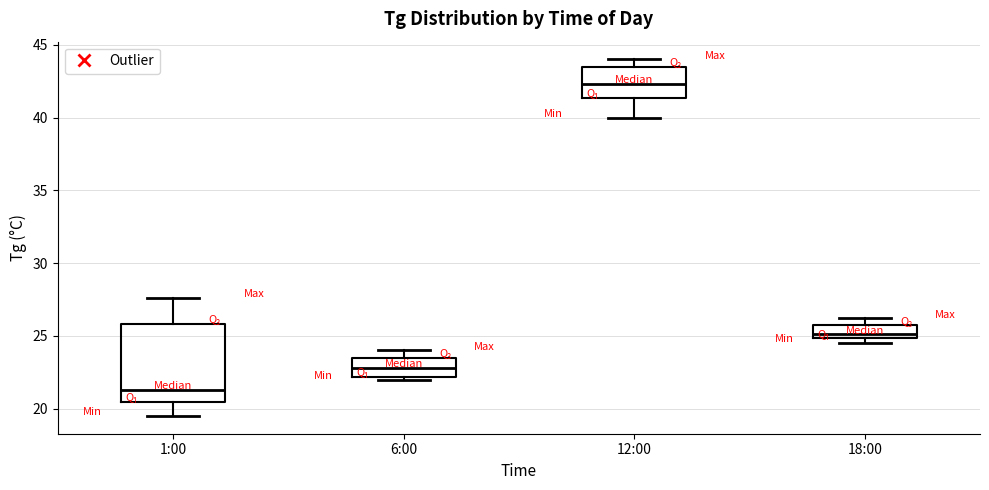

Reading left to right, read every box against the y-axis: the position of its median line, the range the box covers, and the ends of its whiskers. The values are not printed on the chart, so give them approximately, as read against the axis.

1:00: median 21.5, box 20.5 to 26.0, whiskers 19.5 to 27.5
6:00: median 23.0, box 22.0 to 23.5, whiskers 22.0 (just below the box's lower edge) to 24.0
12:00: median 42.5, box 41.5 to 43.5, whiskers 40.0 to 44.0
18:00: median 25.0 (just above the box's lower edge), box 25.0 to 25.5, whiskers 24.5 to 26.0